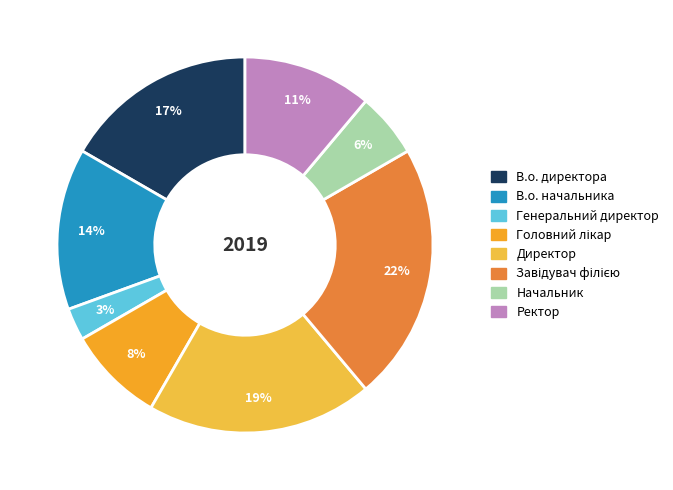

How many slices are in this pie chart?

8